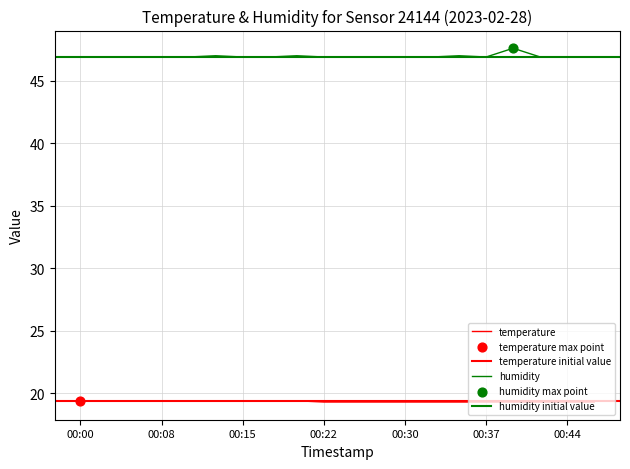

Which series has the largest Y range (max minus min)?

humidity